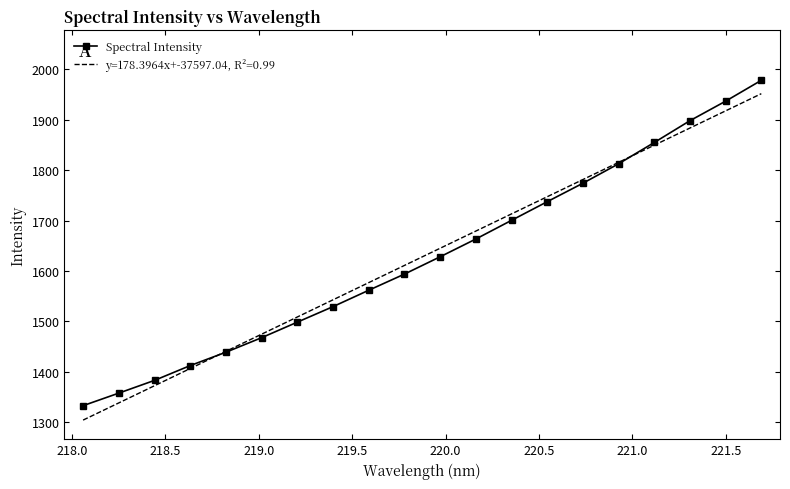

True or false: Spectral Intensity has more than 2 points higher than both neighbors.

False